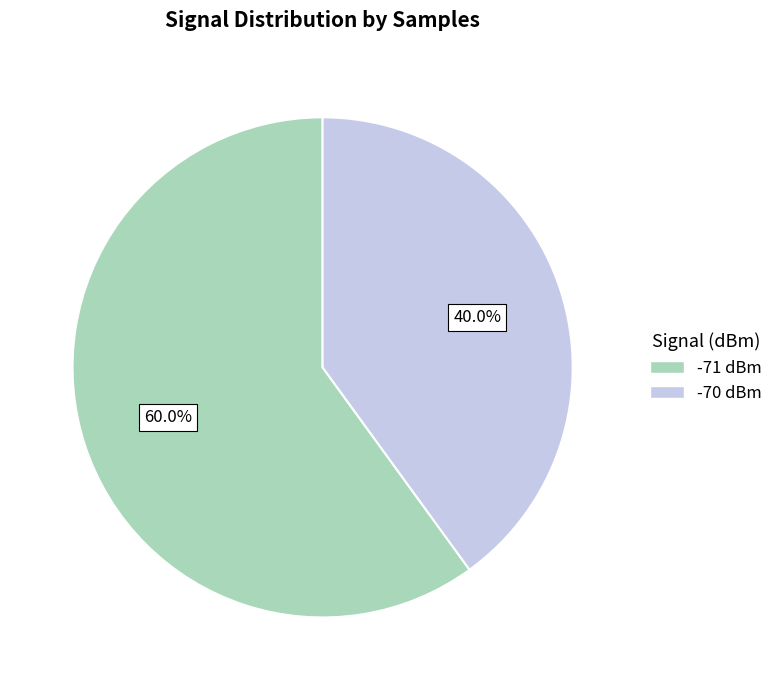

Between -70 dBm and -71 dBm, which is larger?

-71 dBm